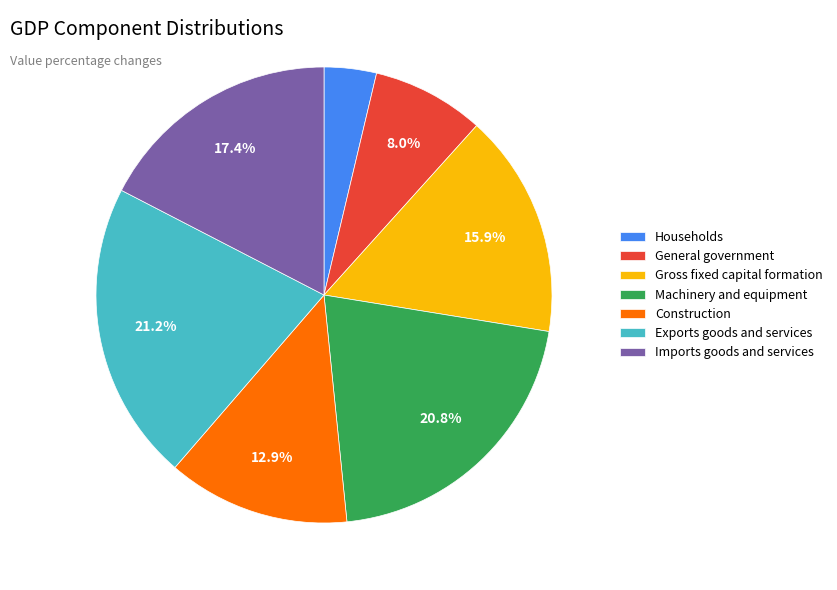

Is it true that Gross fixed capital formation is 16% of the pie?

True